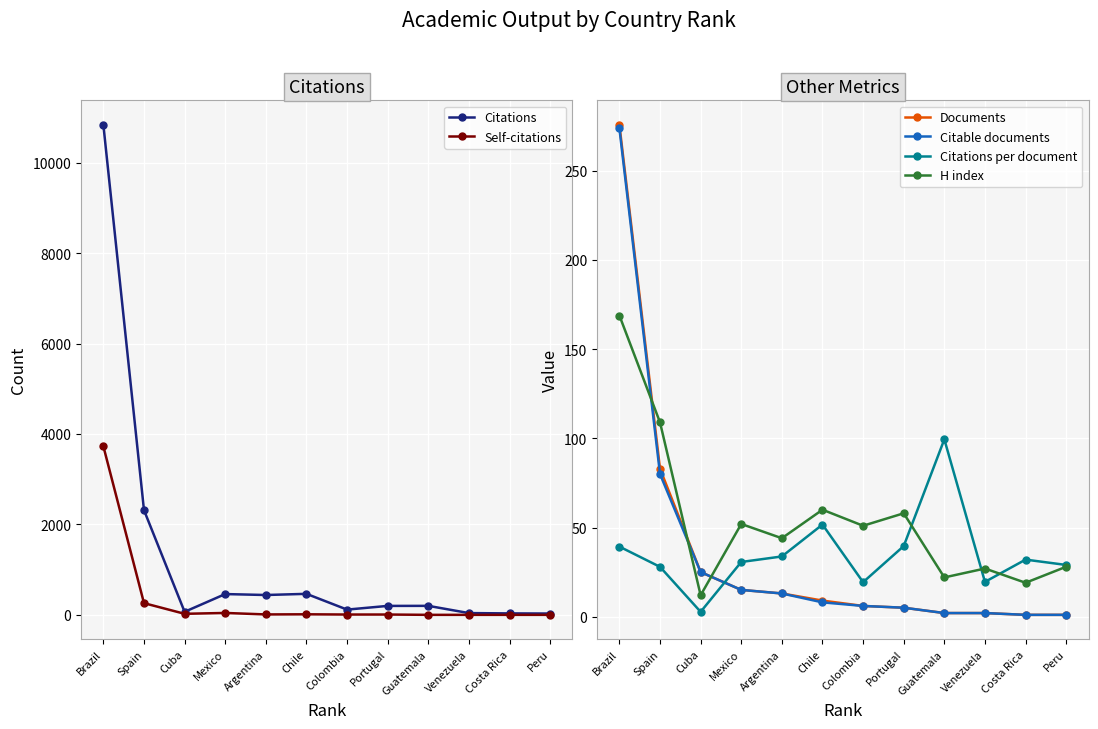

Reading left to right, list all the values displayed in this chart.

Citations: Brazil=10846.0	Spain=2318.0	Cuba=67.0	Mexico=460.0	Argentina=439.0	Chile=465.0	Colombia=116.0	Portugal=198.0	Guatemala=199.0	Venezuela=39.0	Costa Rica=32.0	Peru=29.0
Self-citations: Brazil=3731.0	Spain=259.0	Cuba=23.0	Mexico=42.0	Argentina=9.0	Chile=12.0	Colombia=7.0	Portugal=7.0	Guatemala=0.0	Venezuela=0.0	Costa Rica=0.0	Peru=0.0
Documents: Brazil=276.0	Spain=83.0	Cuba=25.0	Mexico=15.0	Argentina=13.0	Chile=9.0	Colombia=6.0	Portugal=5.0	Guatemala=2.0	Venezuela=2.0	Costa Rica=1.0	Peru=1.0
Citable documents: Brazil=274.0	Spain=80.0	Cuba=25.0	Mexico=15.0	Argentina=13.0	Chile=8.0	Colombia=6.0	Portugal=5.0	Guatemala=2.0	Venezuela=2.0	Costa Rica=1.0	Peru=1.0
Citations per document: Brazil=39.3	Spain=27.9	Cuba=2.7	Mexico=30.7	Argentina=33.8	Chile=51.7	Colombia=19.3	Portugal=39.6	Guatemala=99.5	Venezuela=19.5	Costa Rica=32.0	Peru=29.0
H index: Brazil=169.0	Spain=109.0	Cuba=12.0	Mexico=52.0	Argentina=44.0	Chile=60.0	Colombia=51.0	Portugal=58.0	Guatemala=22.0	Venezuela=27.0	Costa Rica=19.0	Peru=28.0